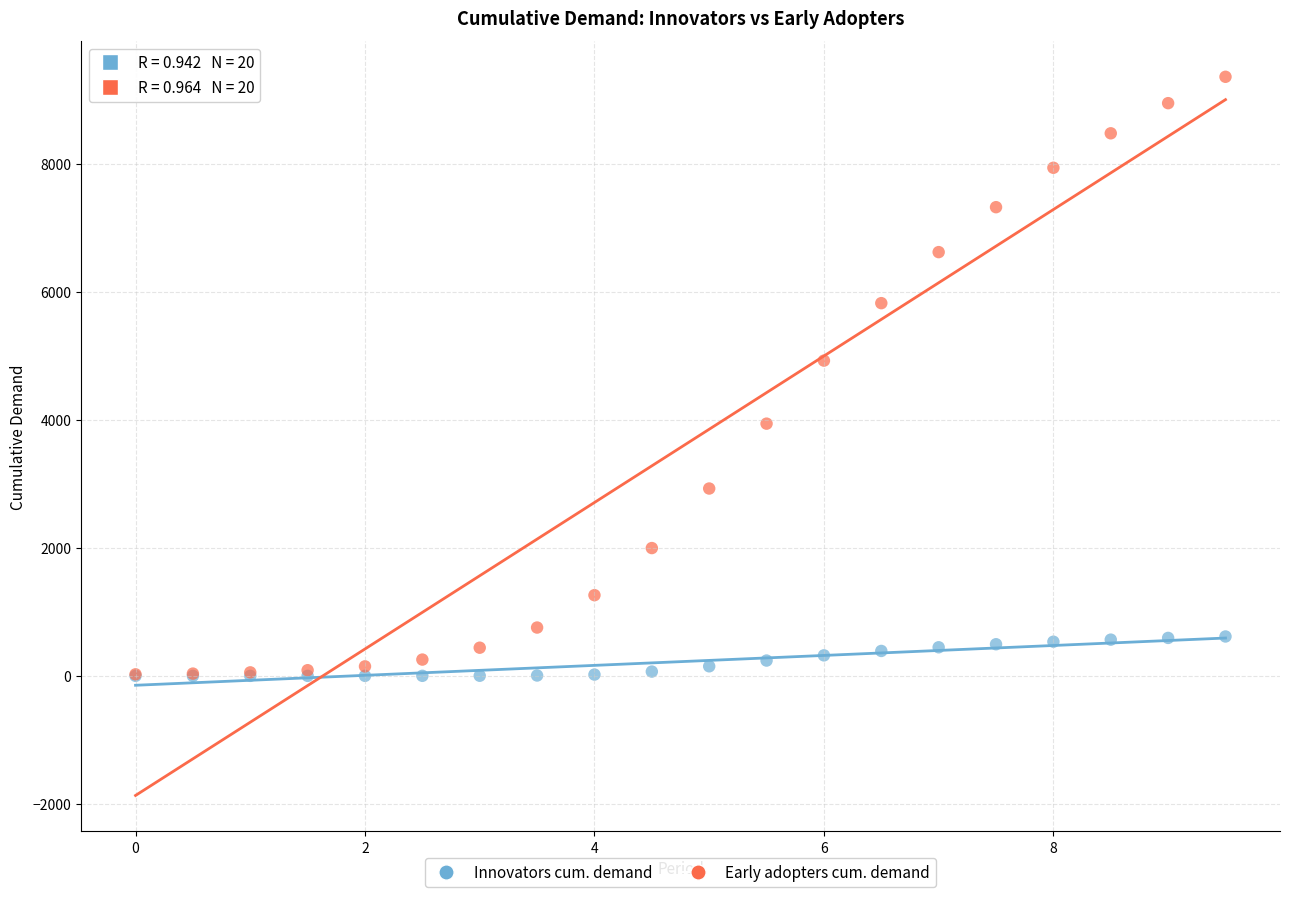

In the Early adopters cum. demand series, what Y value is closest to 4690?

4924.5